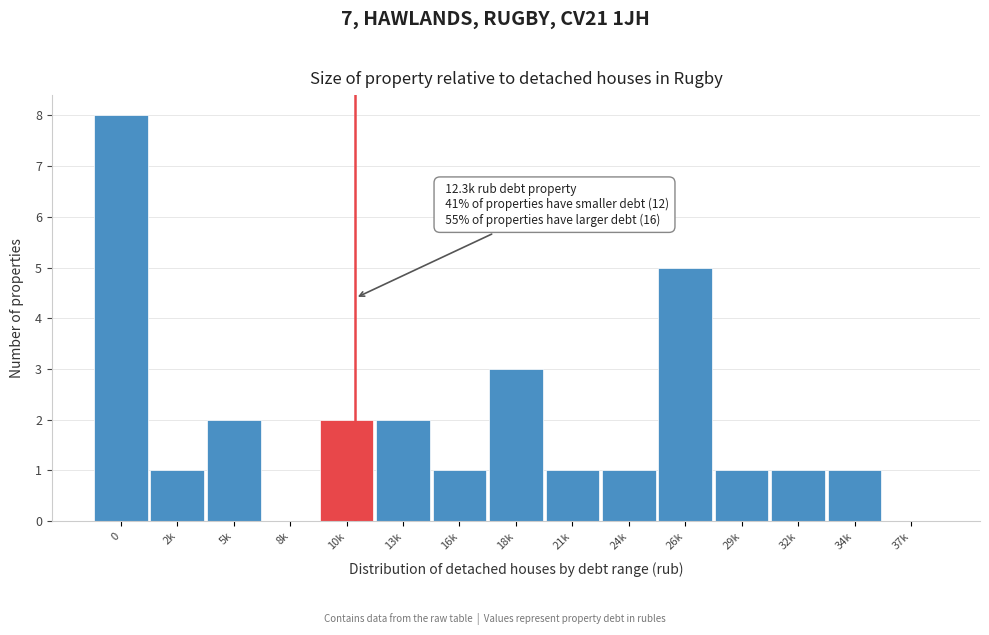

Reading left to right, extract all data points from this chart.

0=8	2k=1	5k=2	8k=0	10k=2	13k=2	16k=1	18k=3	21k=1	24k=1	26k=5	29k=1	32k=1	34k=1	37k=0